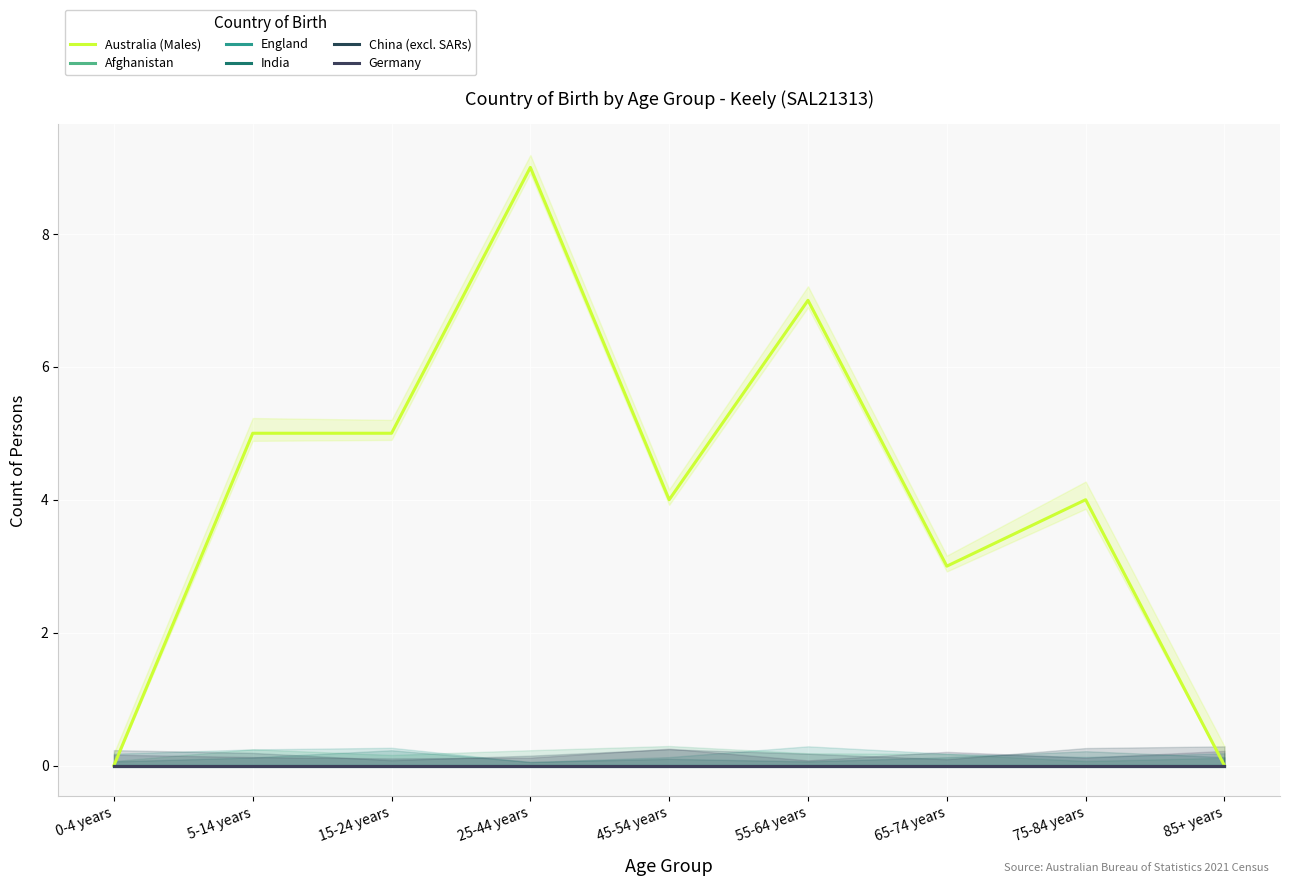

Reading right to left, what are all the values shown in this chart?

Australia (Males): 85+ years=0	75-84 years=4	65-74 years=3	55-64 years=7	45-54 years=4	25-44 years=9	15-24 years=5	5-14 years=5	0-4 years=0
Afghanistan: 85+ years=0	75-84 years=0	65-74 years=0	55-64 years=0	45-54 years=0	25-44 years=0	15-24 years=0	5-14 years=0	0-4 years=0
England: 85+ years=0	75-84 years=0	65-74 years=0	55-64 years=0	45-54 years=0	25-44 years=0	15-24 years=0	5-14 years=0	0-4 years=0
India: 85+ years=0	75-84 years=0	65-74 years=0	55-64 years=0	45-54 years=0	25-44 years=0	15-24 years=0	5-14 years=0	0-4 years=0
China (excl. SARs): 85+ years=0	75-84 years=0	65-74 years=0	55-64 years=0	45-54 years=0	25-44 years=0	15-24 years=0	5-14 years=0	0-4 years=0
Germany: 85+ years=0	75-84 years=0	65-74 years=0	55-64 years=0	45-54 years=0	25-44 years=0	15-24 years=0	5-14 years=0	0-4 years=0